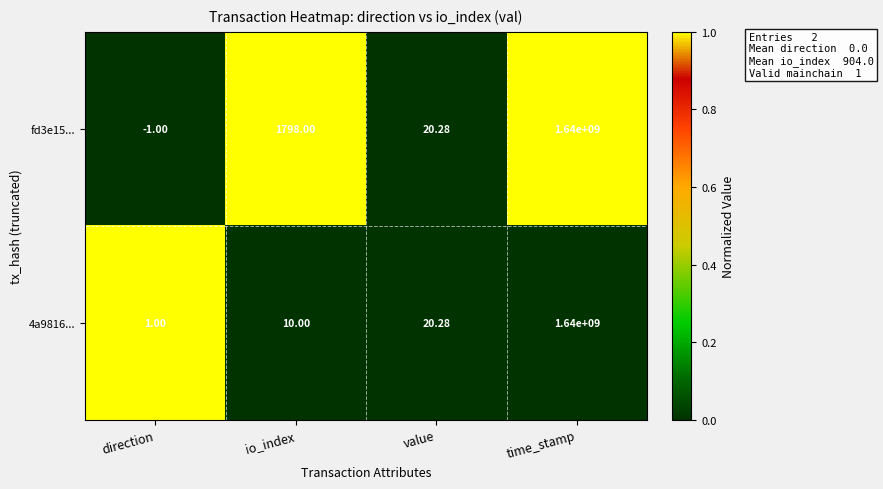

Between io_index and time_stamp, which series saw the biggest shift?

4a9816...